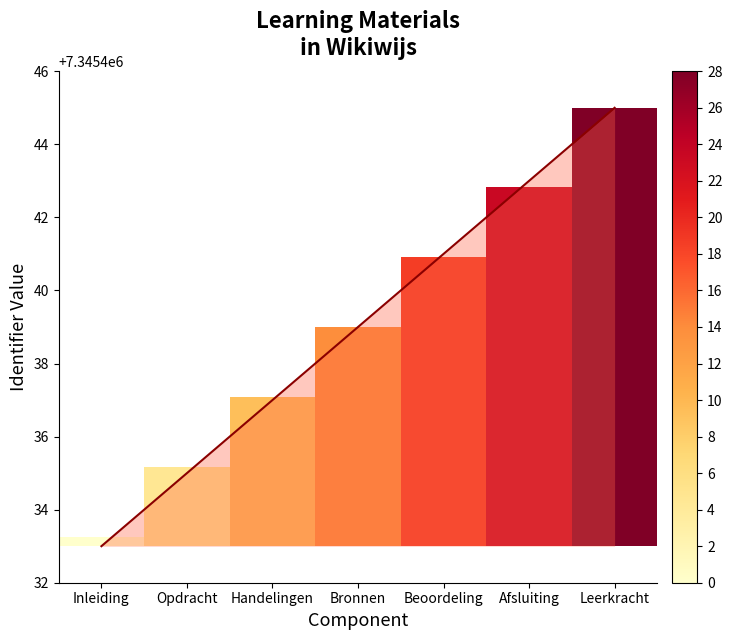

Reading right to left, list all the values displayed in this chart.

28.0	23.3	18.7	14.0	9.3	4.7	0.0